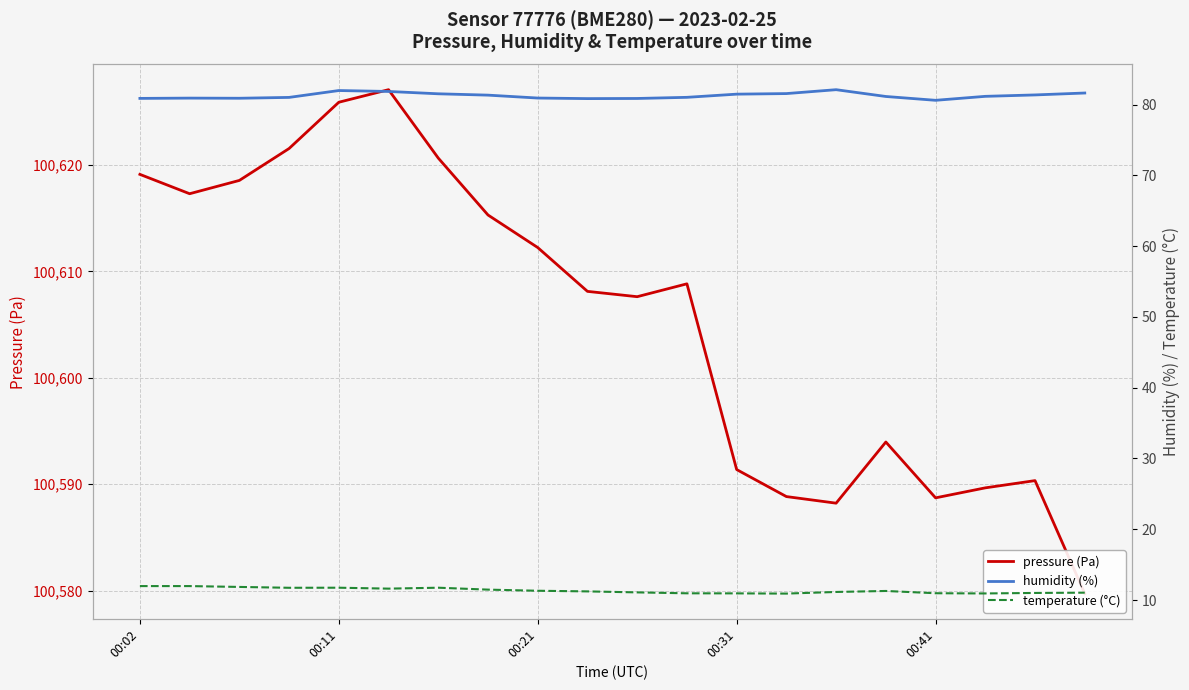

The pressure (Pa) series shows 62485.3 at 14. True or false?

False